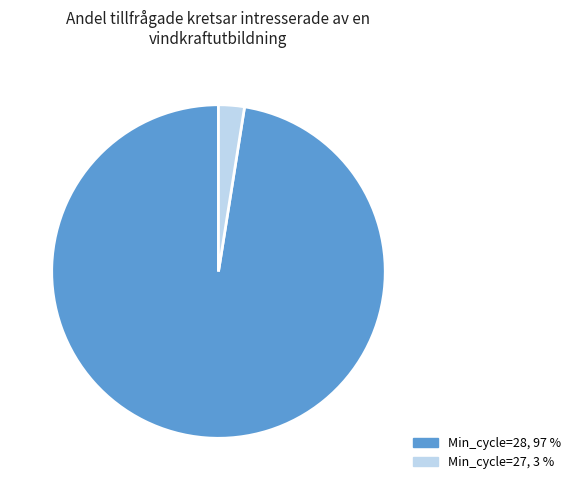

How many slices are in this pie chart?

2